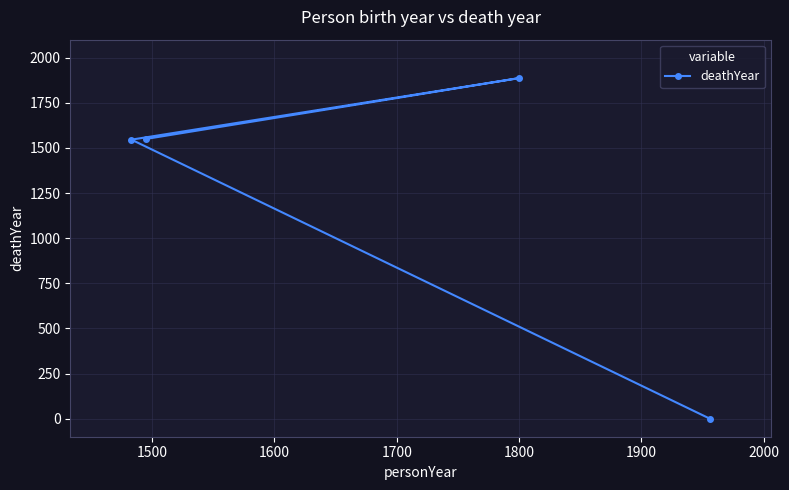

Reading left to right, what are all the values shown in this chart?

1550	1887	1546	0